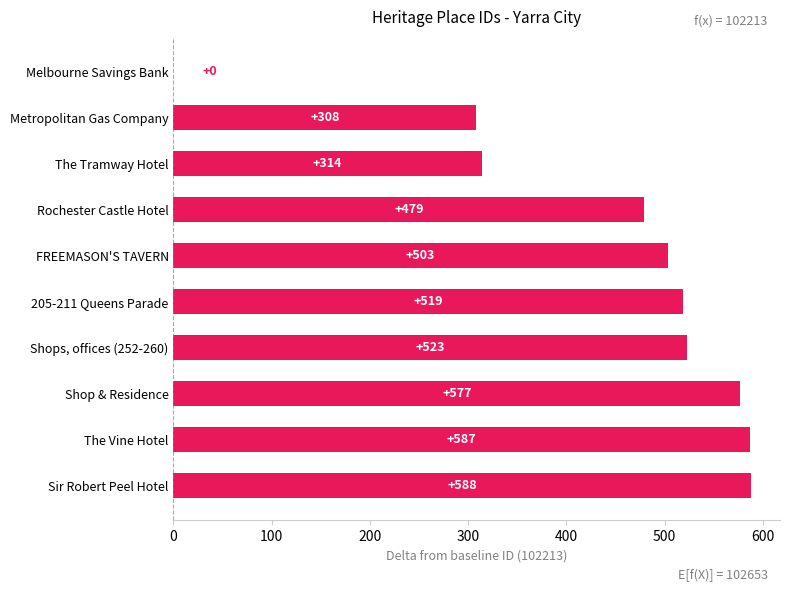

True or false: the data shows 519 at 205-211 Queens Parade.

True